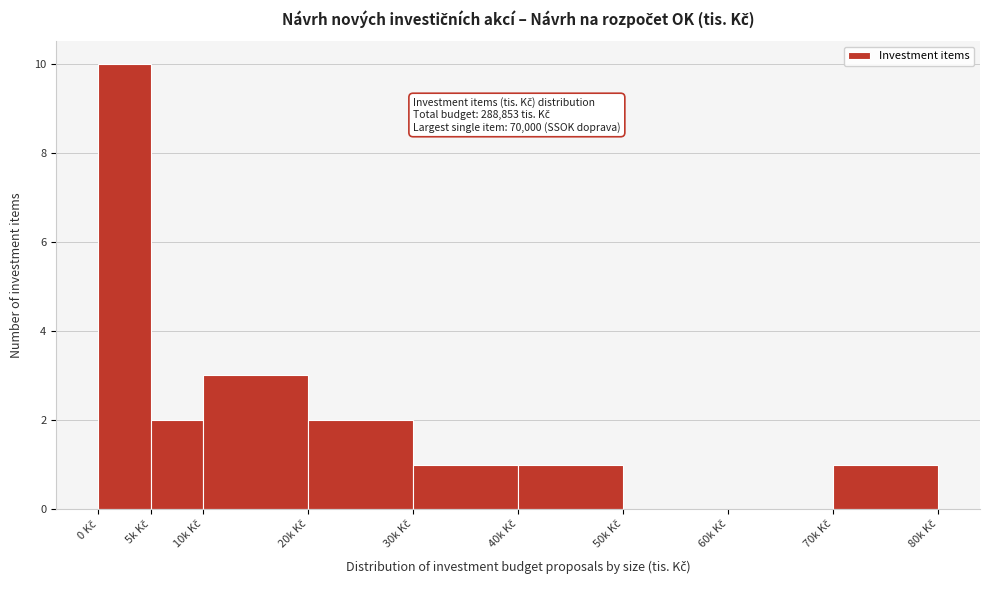

What is the maximum value shown in the chart?

10